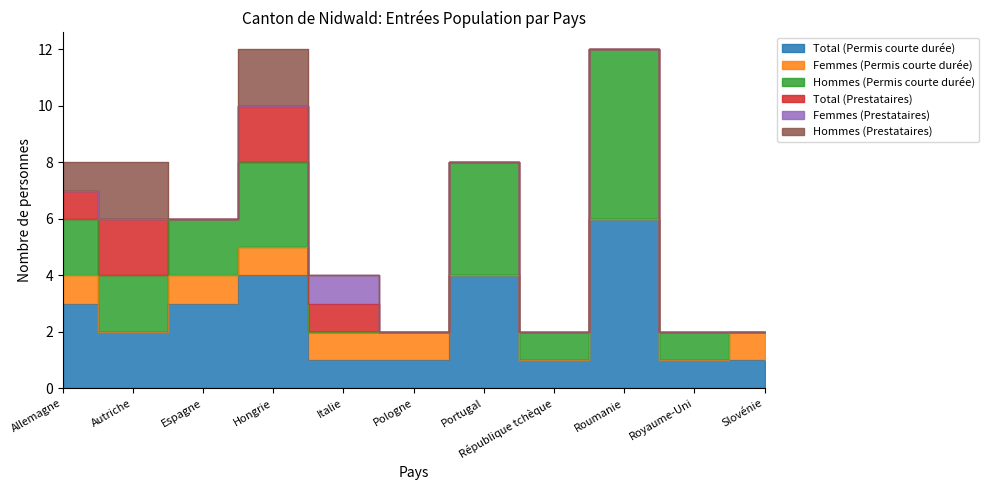

Which label corresponds to the largest value in the chart?

Roumanie